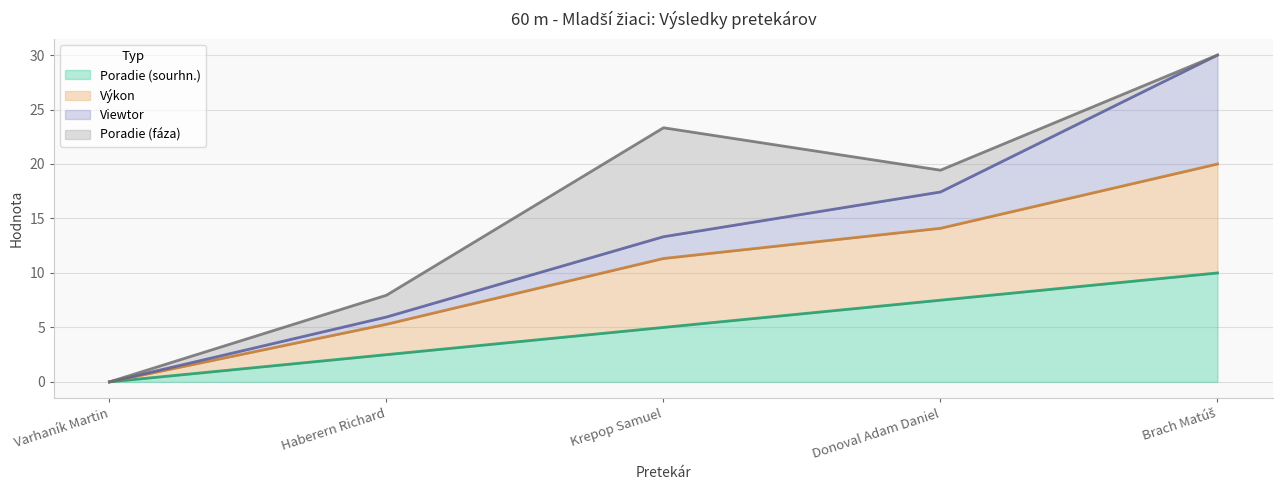

True or false: Poradie (sourhn.) and Výkon intersect in this chart.

False